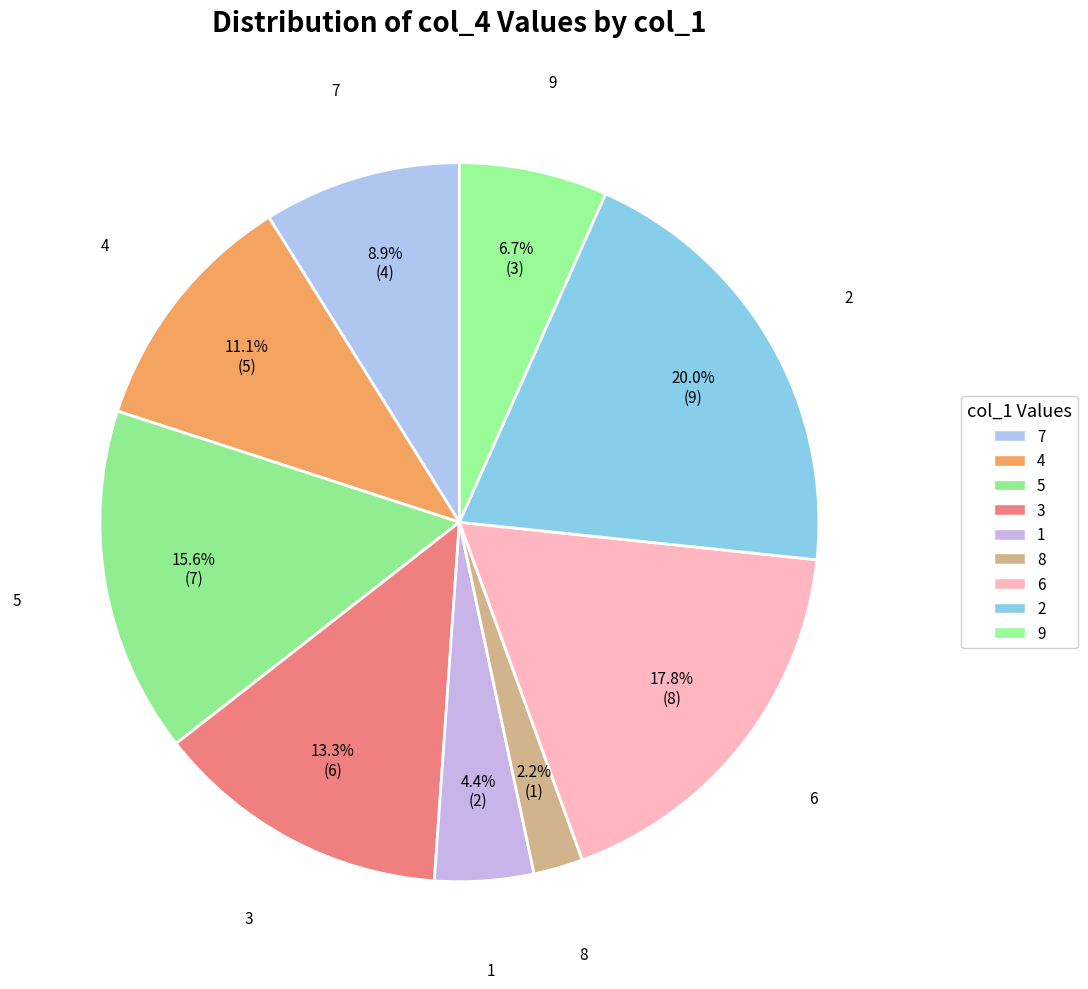

What is the total percentage of 8 and 9?

8.9%